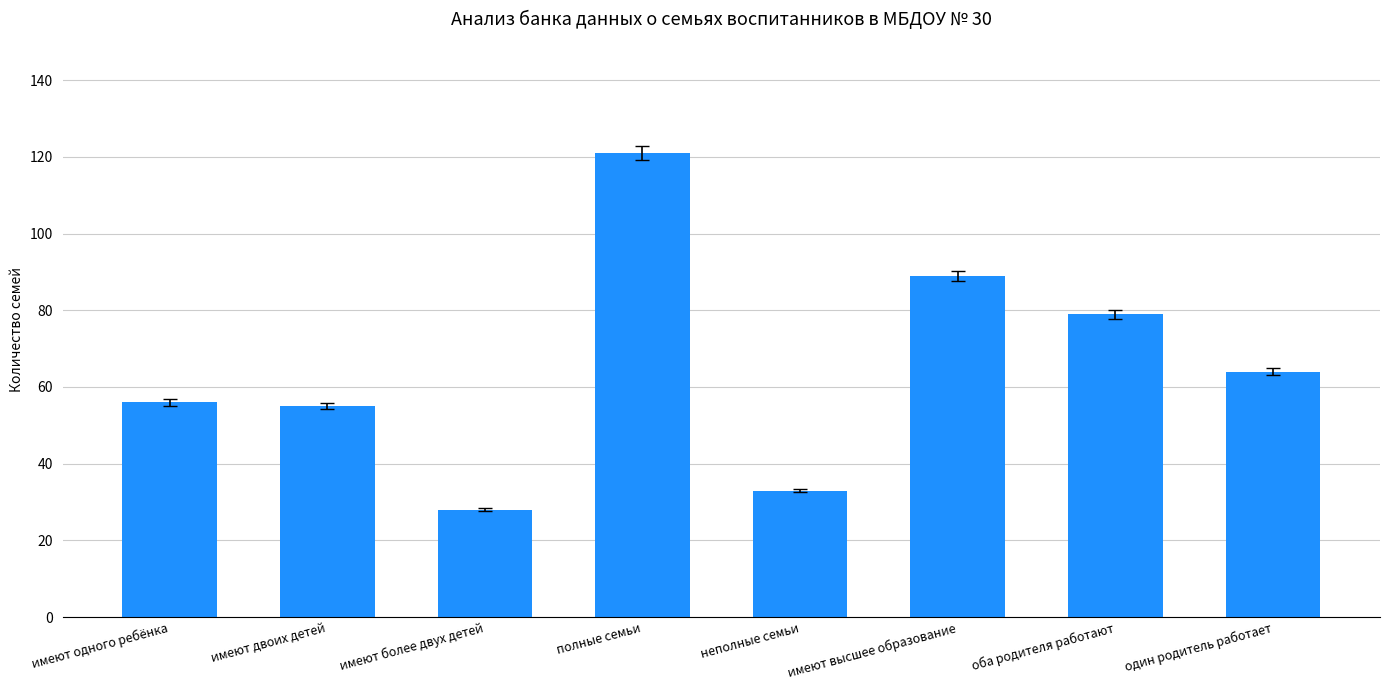

Reading left to right, transcribe all the data shown in this chart.

56	55	28	121	33	89	79	64